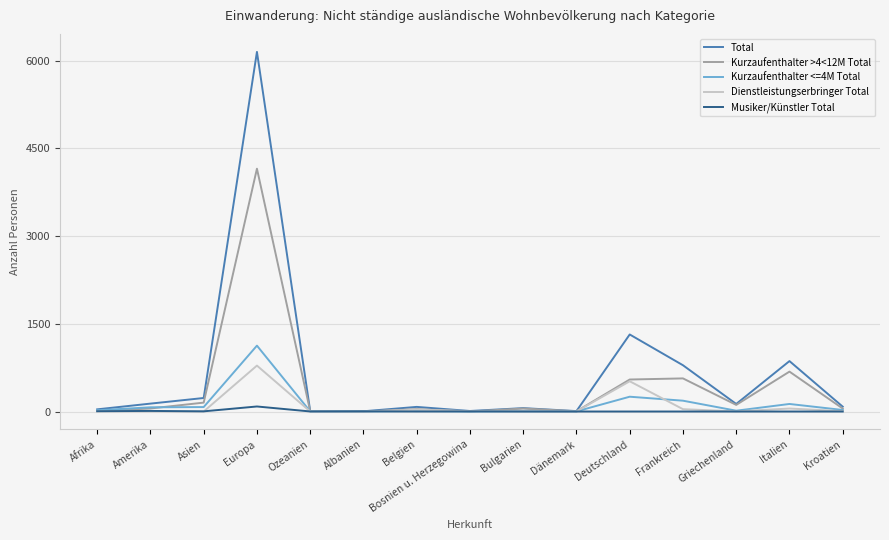

Where is Total nearest to the value 3076?

Deutschland